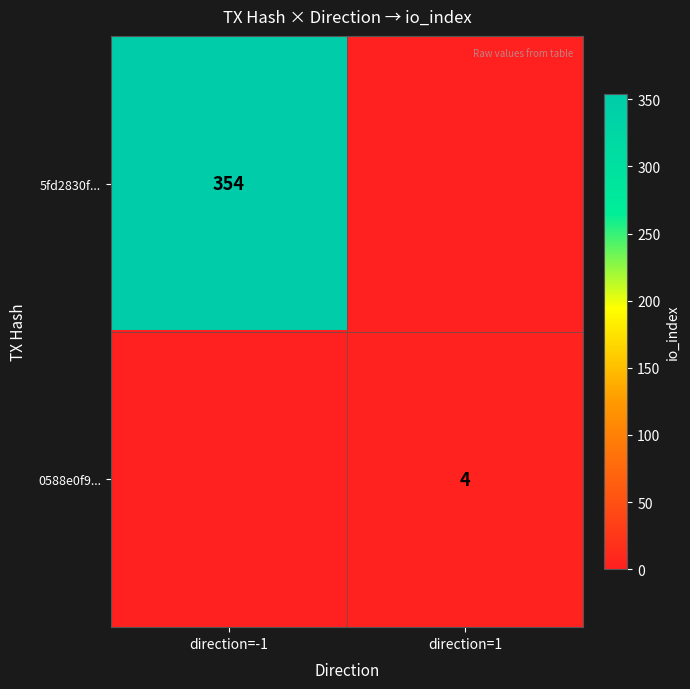

True or false: 5fd2830f... has a value of 509 at direction=-1.

False